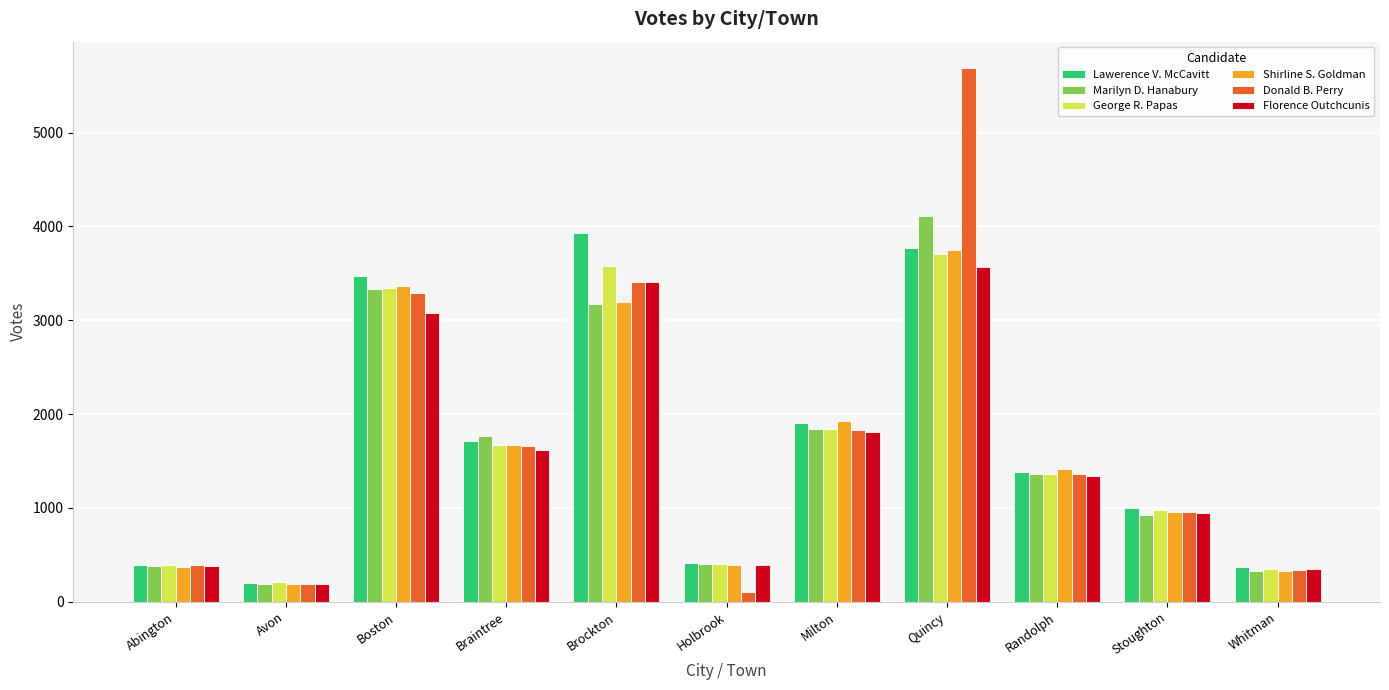

The Lawerence V. McCavitt series shows 193 at Holbrook. True or false?

False